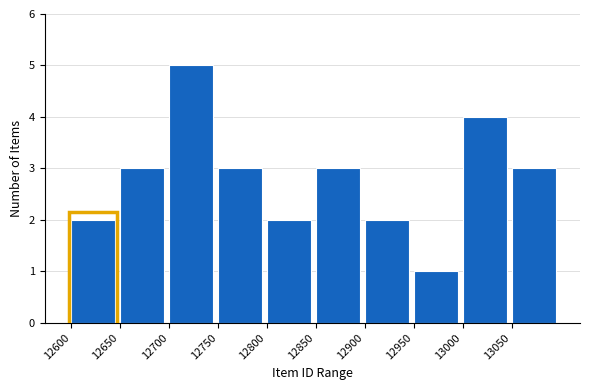

Reading left to right, list all the values displayed in this chart.

12600=2	12650=3	12700=5	12750=3	12800=2	12850=3	12900=2	12950=1	13000=4	13050=3